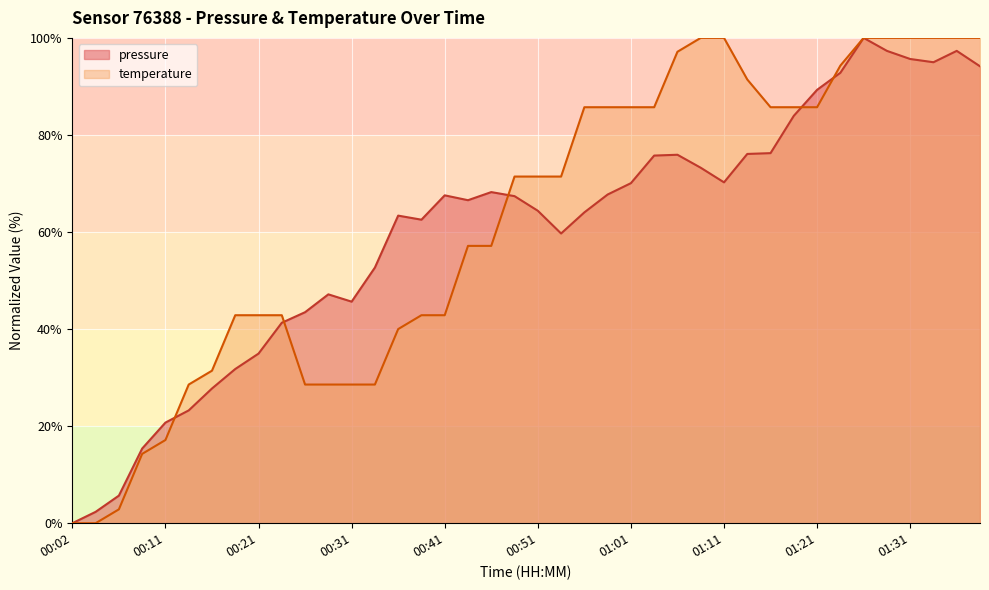

How many positive values does the temperature series have?

38